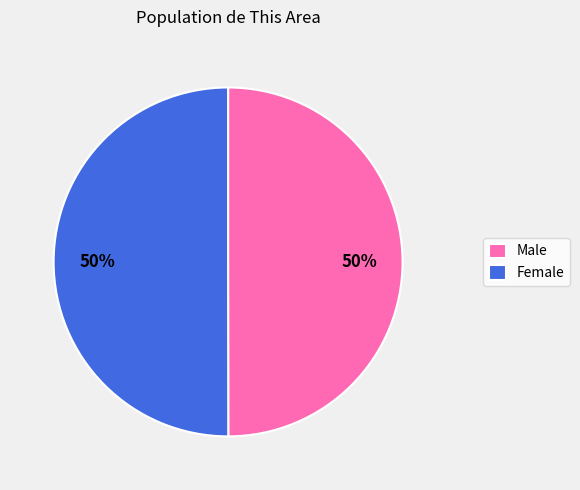

To the nearest percent, what is the average slice percentage?

50%